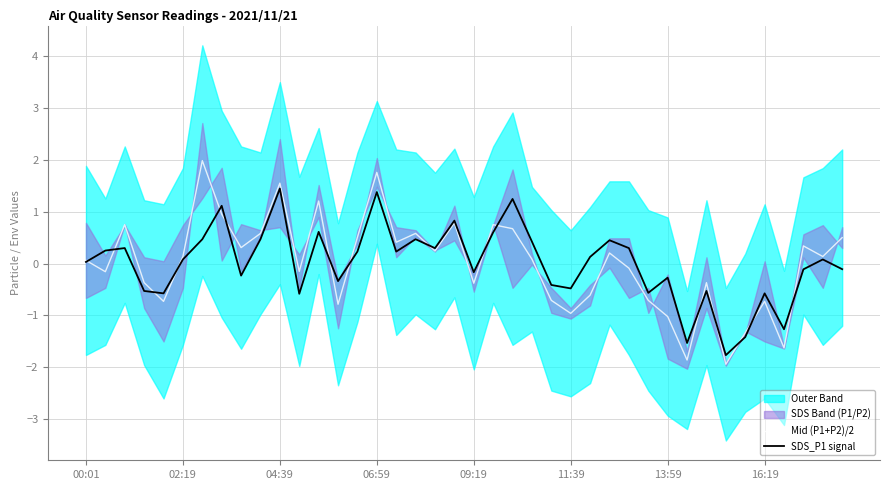

What is the highest value of the SDS_P1 signal series?

1.4